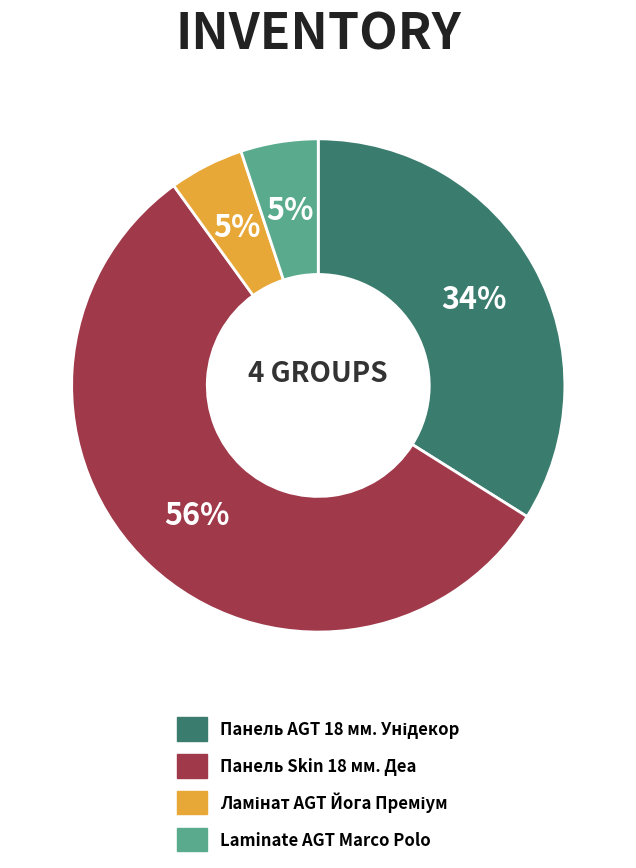

Is it true that Laminate AGT Marco Polo is 16% of the pie?

False